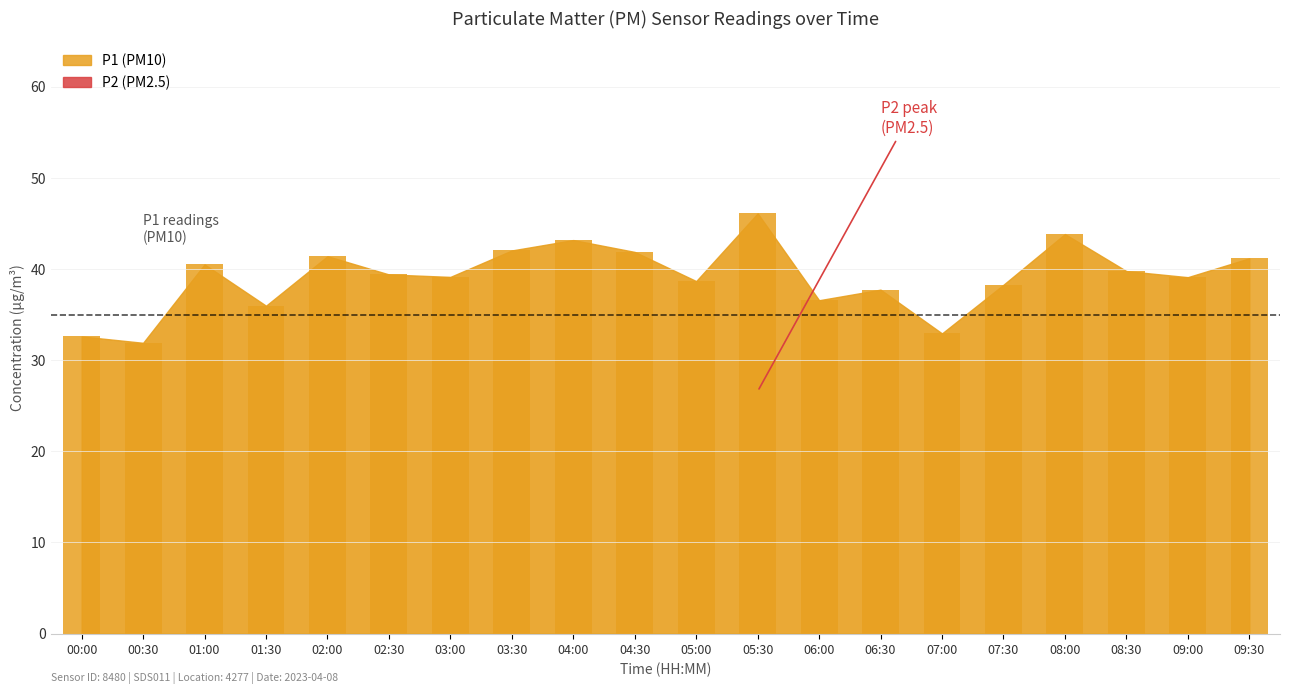

What is the maximum value shown in the chart?

46.1